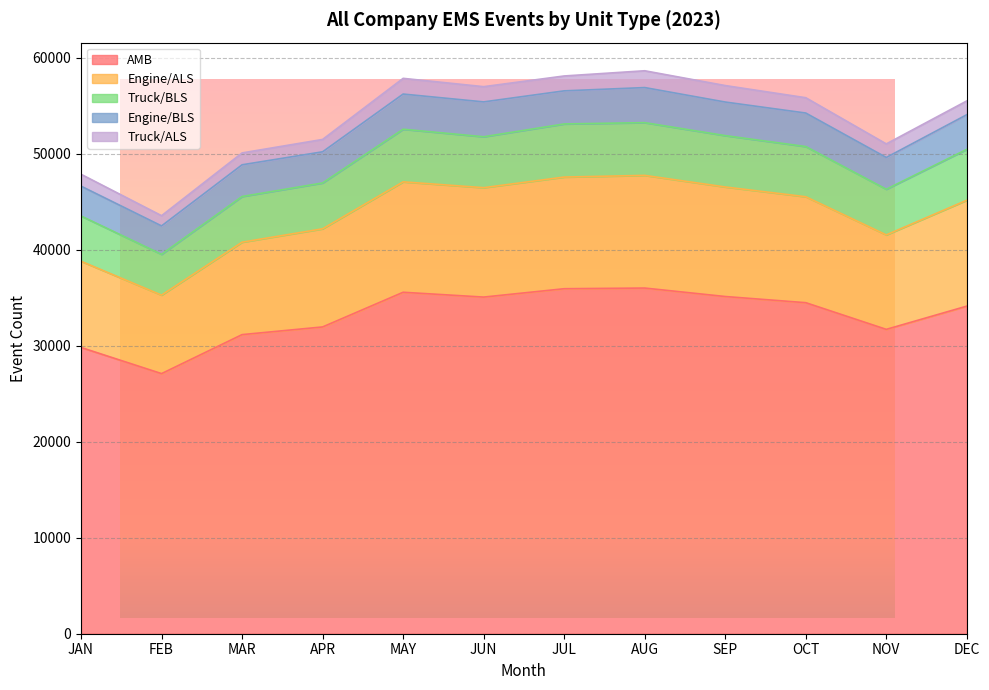

What is the minimum value for AMB?

27100